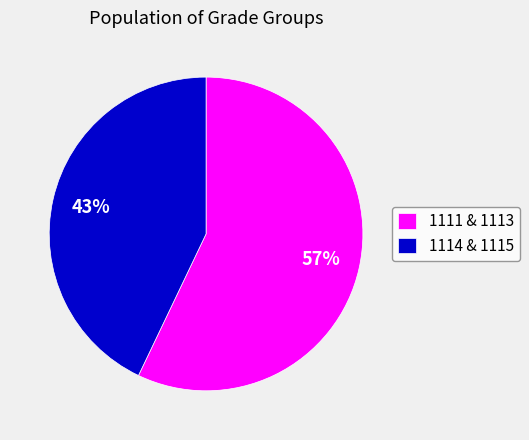

Rank the categories by value from lowest to highest.

1114 & 1115, 1111 & 1113